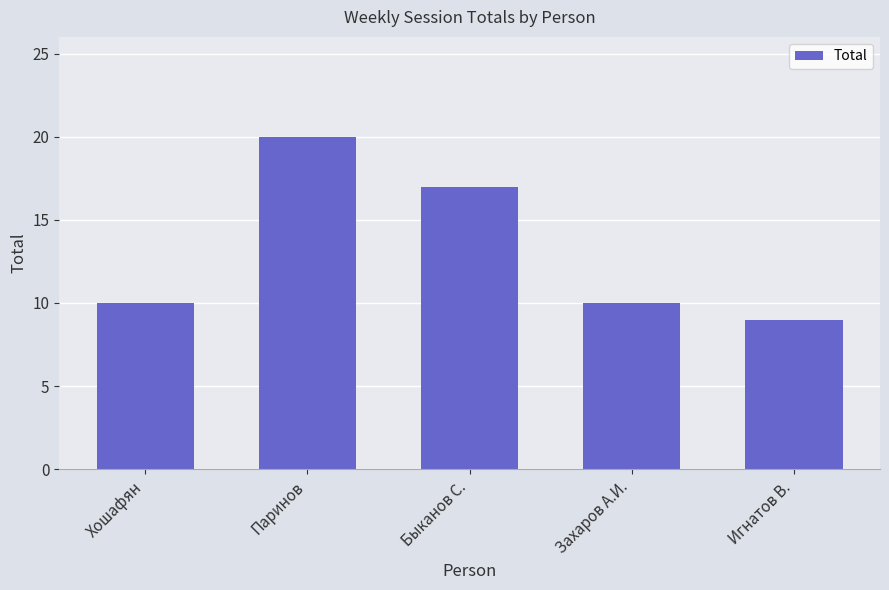

What is the sum of the values at Быканов С. and Игнатов В.?

26